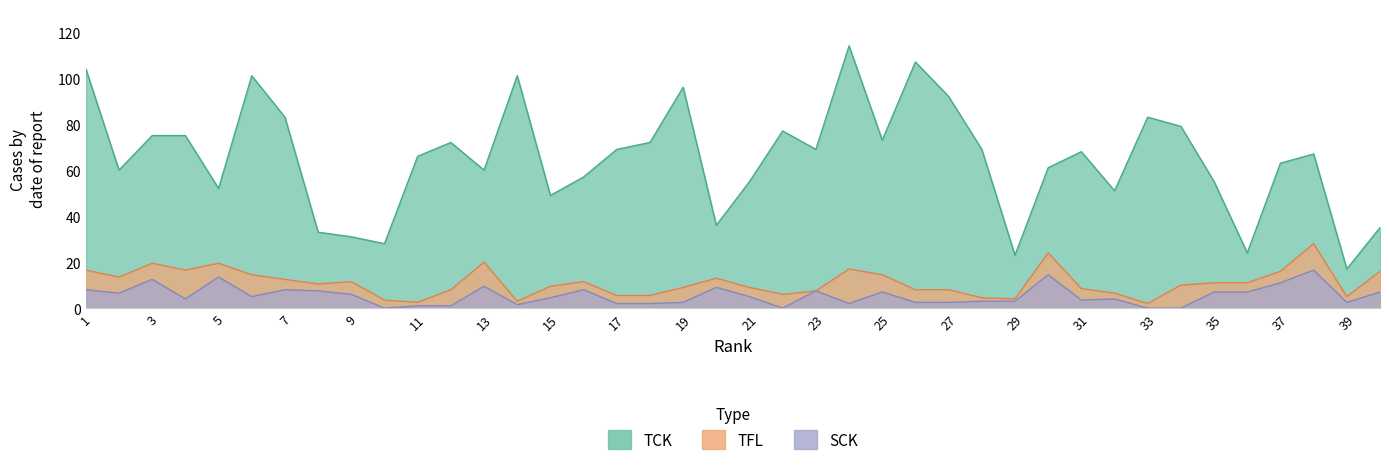

At which label does TCK reach its peak?

24